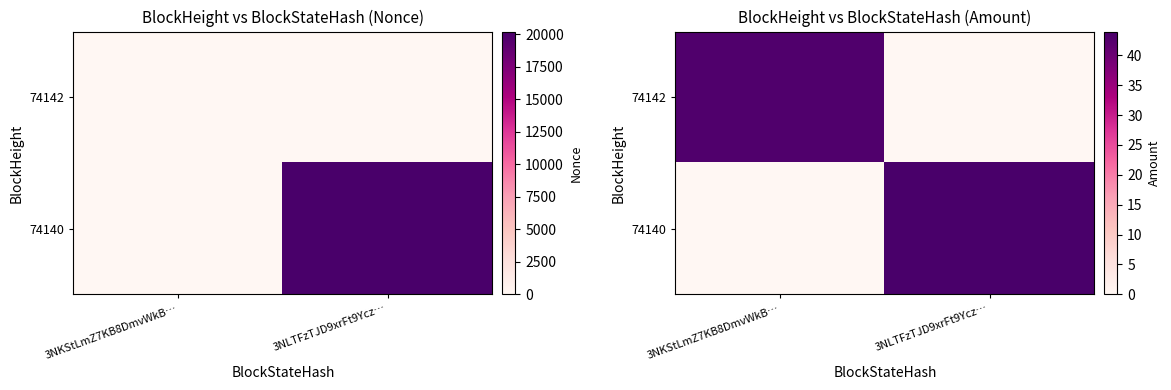

Rank the series at 3NKStLmZ7KB8DmvWkB… from lowest to highest value.

74140, 74142